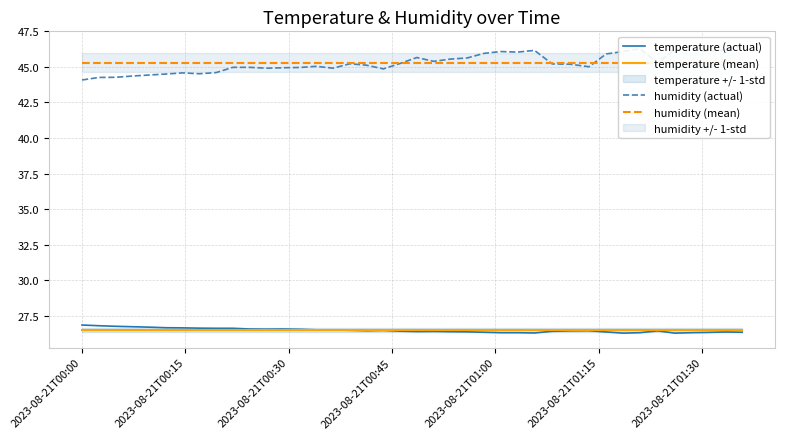

What is the lowest value of the temperature (mean) series?

26.5